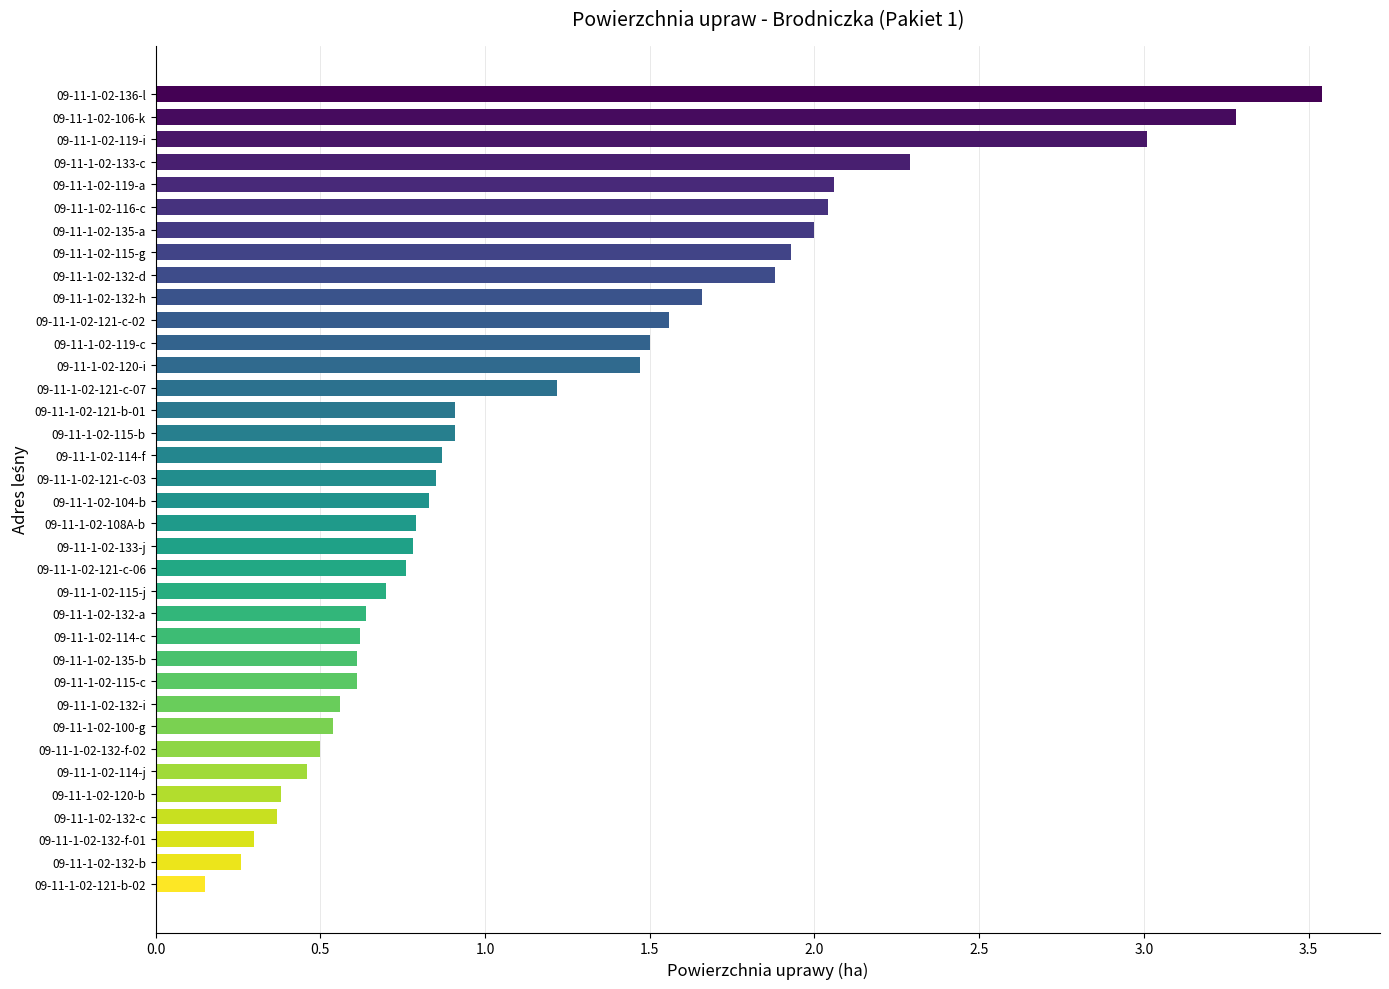

What is the average value?

1.2